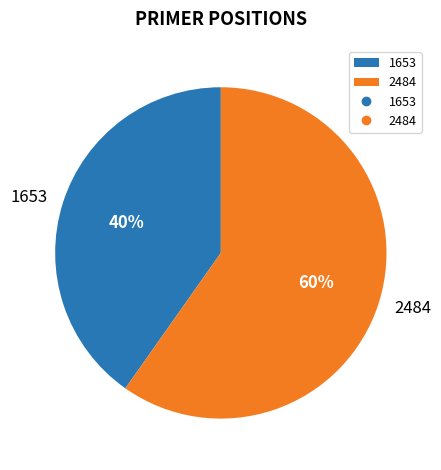

Between 1653 and 2484, which is larger?

2484